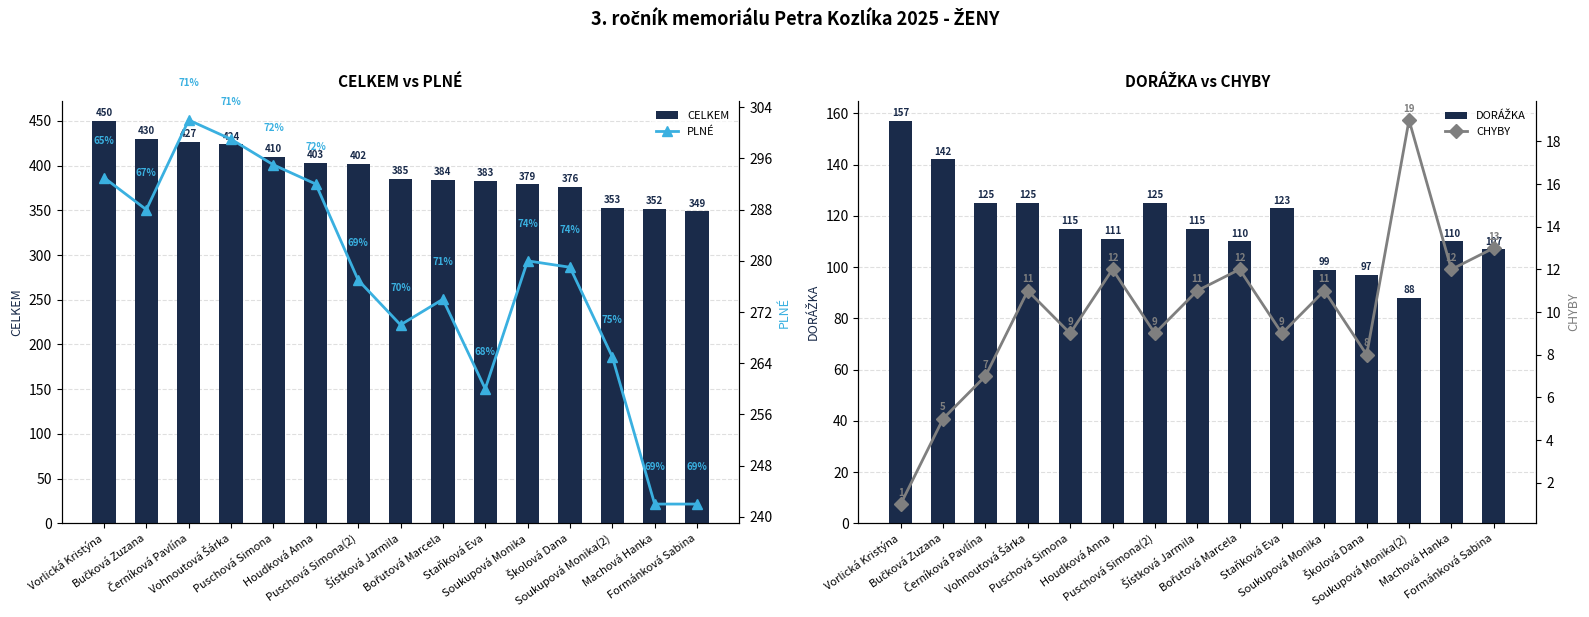

What is the minimum value for PLNÉ?

242